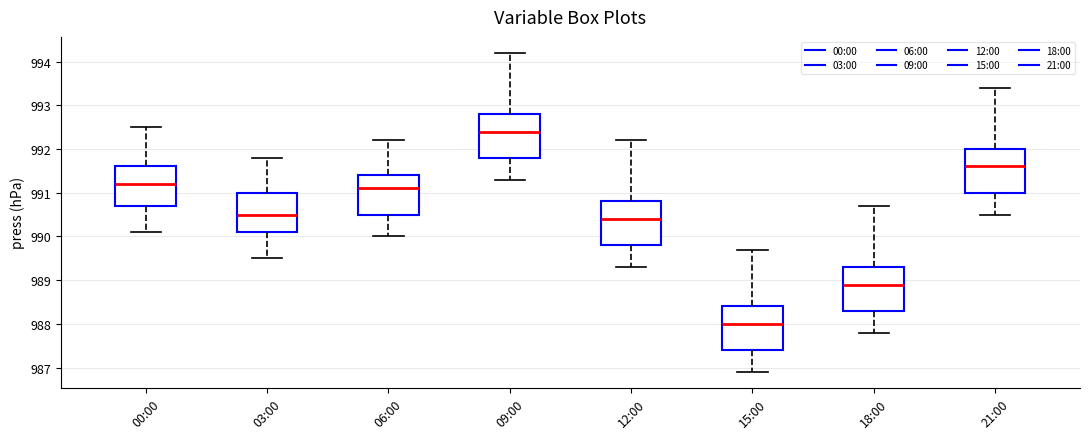

Reading left to right, read every box against the y-axis: the position of its median line, the range the box covers, and the ends of its whiskers. The values are not printed on the chart, so give them approximately, as read against the axis.

00:00: median 991.2, box 990.7 to 991.6, whiskers 990.1 to 992.5
03:00: median 990.5, box 990.1 to 991.0, whiskers 989.5 to 991.8
06:00: median 991.1, box 990.5 to 991.4, whiskers 990.0 to 992.2
09:00: median 992.4, box 991.8 to 992.8, whiskers 991.3 to 994.2
12:00: median 990.4, box 989.8 to 990.8, whiskers 989.3 to 992.2
15:00: median 988.0, box 987.4 to 988.4, whiskers 986.9 to 989.7
18:00: median 988.9, box 988.3 to 989.3, whiskers 987.8 to 990.7
21:00: median 991.6, box 991.0 to 992.0, whiskers 990.5 to 993.4